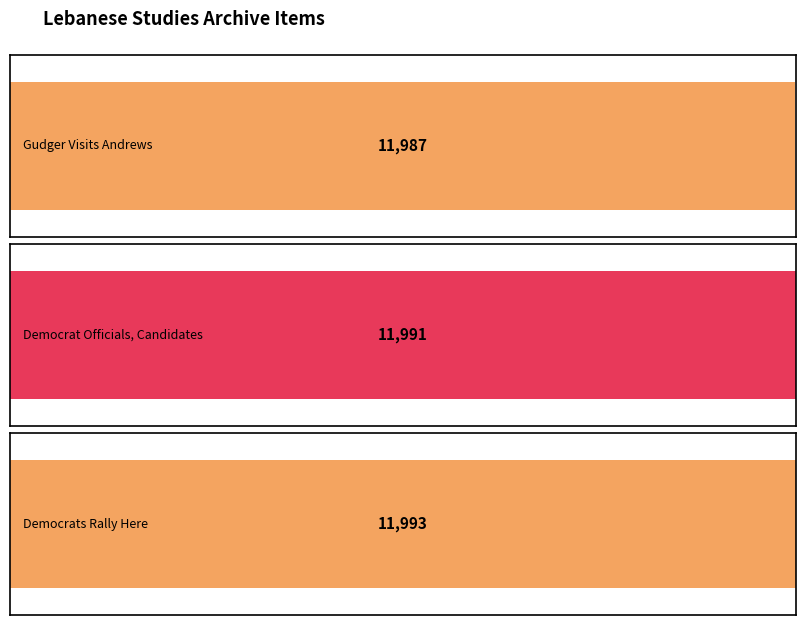

Count the values in the range 11987 to 11993.

3